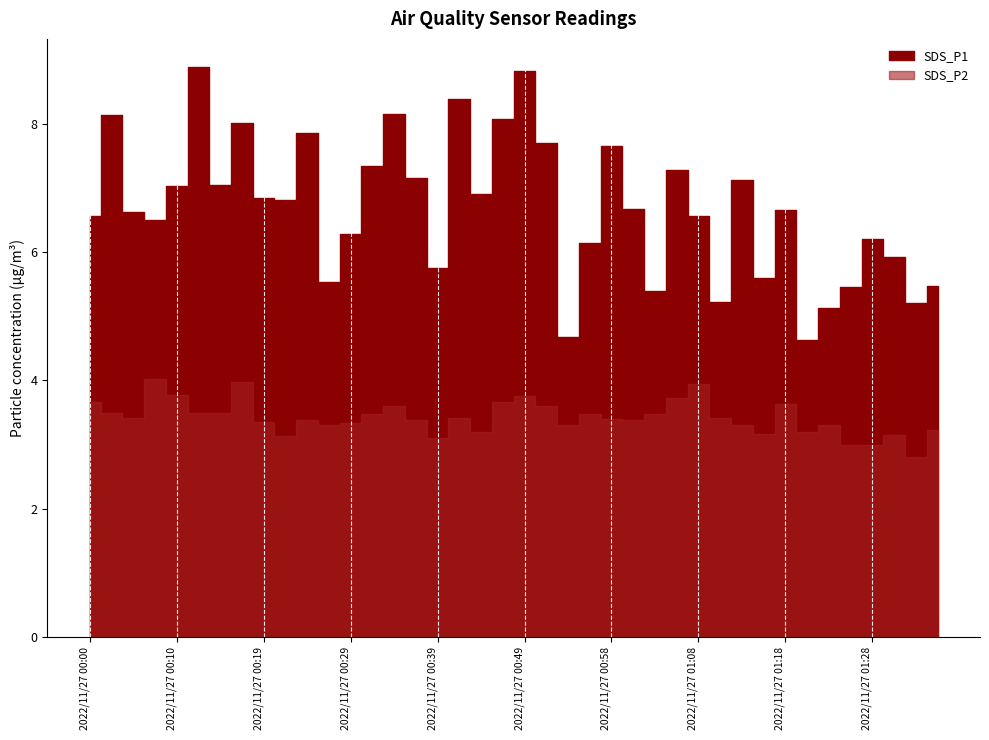

Which label corresponds to the smallest value in the chart?

2022/11/27 01:33